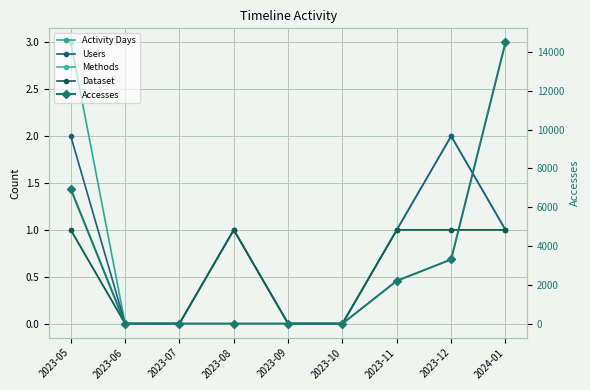

Reading left to right, transcribe all the data shown in this chart.

Activity Days: 3	0	0	1	0	0	1	2	1
Users: 2	0	0	1	0	0	1	2	1
Methods: 1	0	0	1	0	0	1	1	1
Dataset: 1	0	0	1	0	0	1	1	1
Accesses: 6939	0	0	1	0	0	2205	3307	14499